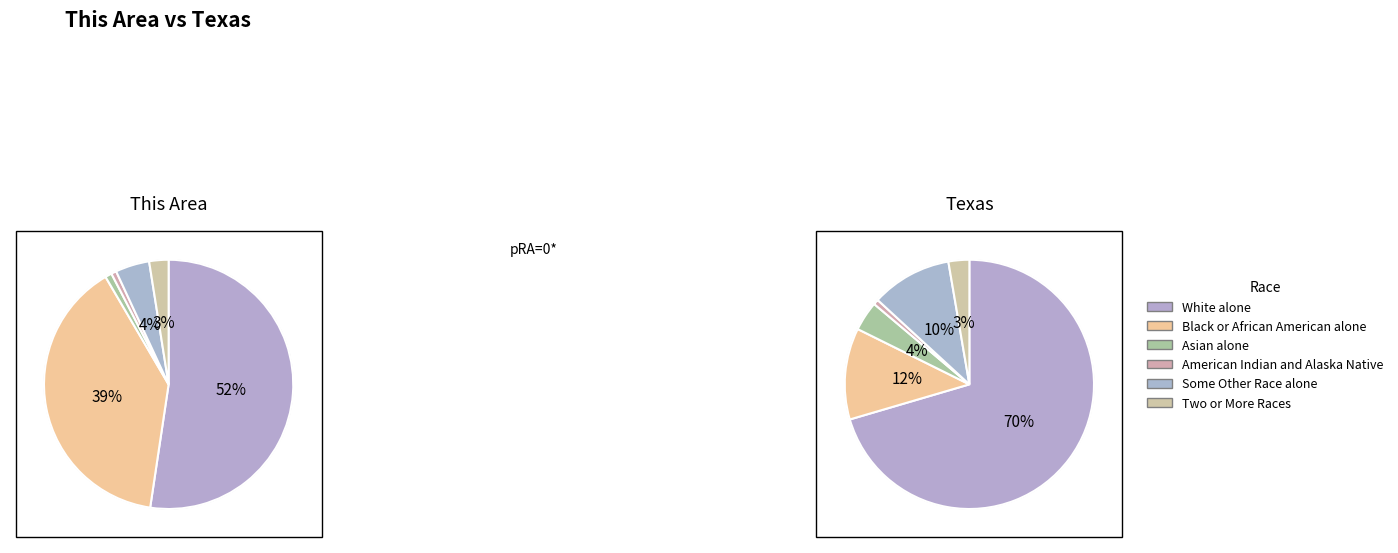

Does White alone account for over 50% of the chart?

Yes